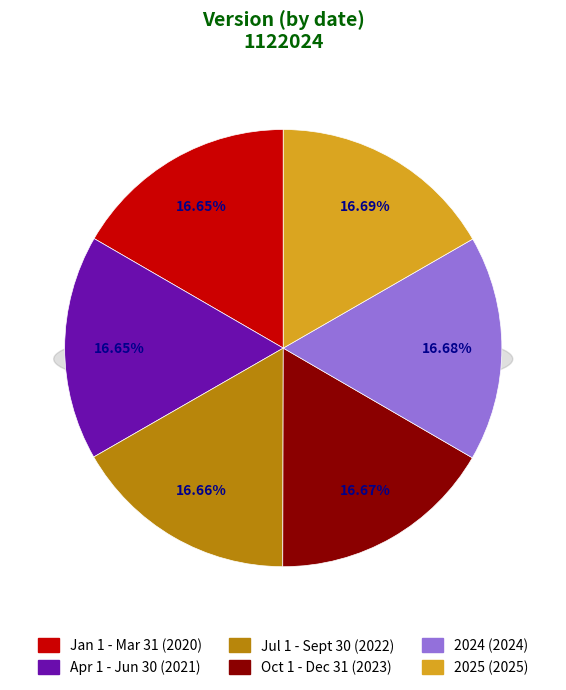

Count the number of slices in the pie.

6